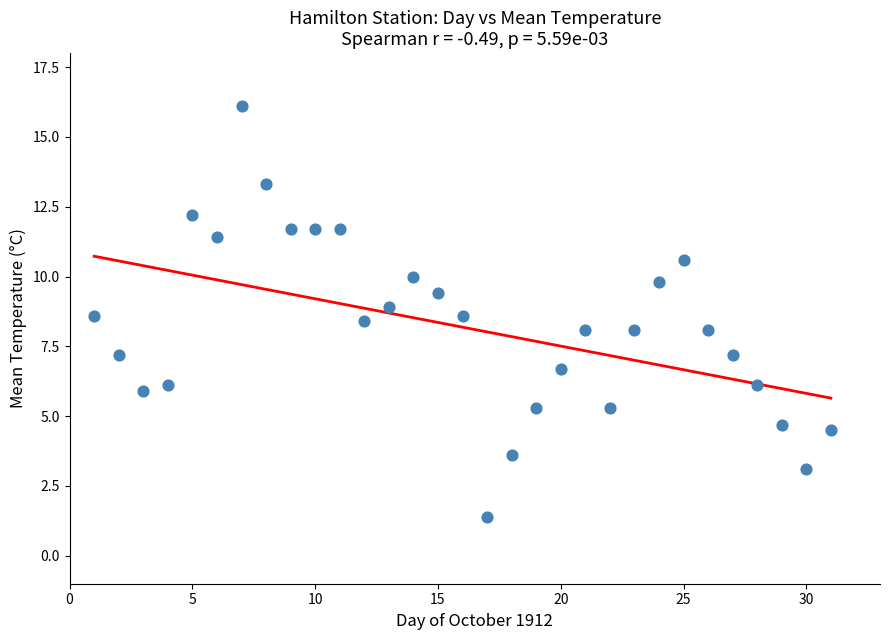

What is the range of Y values (max minus min)?

14.7